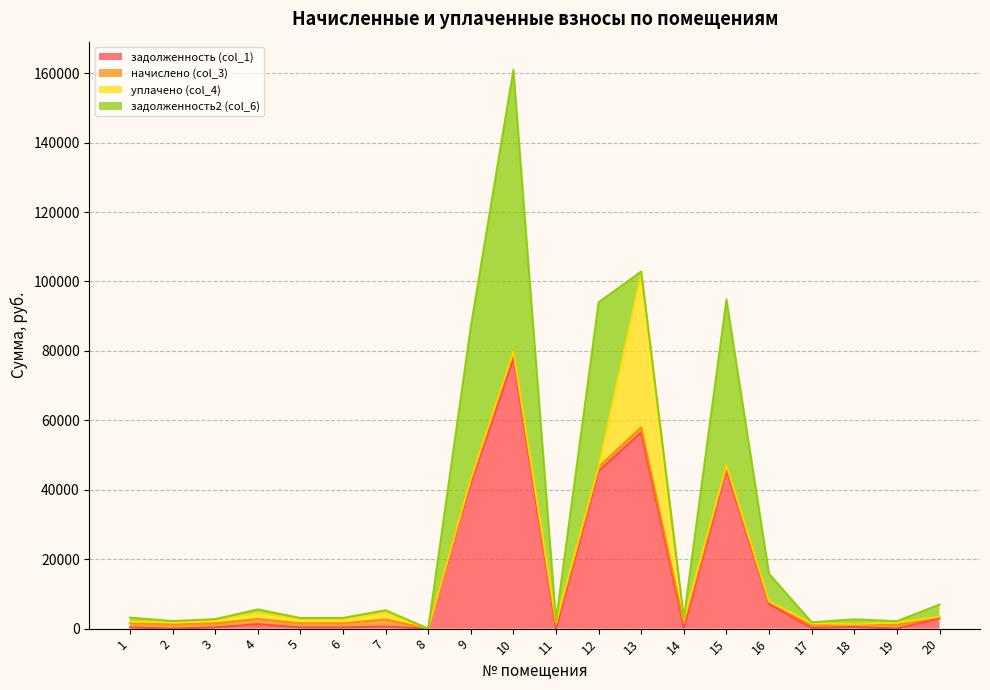

At which category is the sum across all series the highest?

10